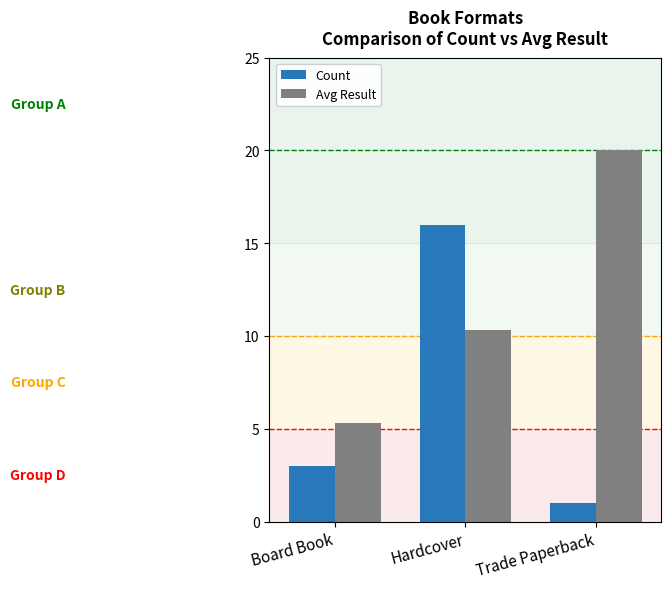

Reading right to left, what are all the values shown in this chart?

Count: Trade Paperback=1.0	Hardcover=16.0	Board Book=3.0
Avg Result: Trade Paperback=20.0	Hardcover=10.3	Board Book=5.3